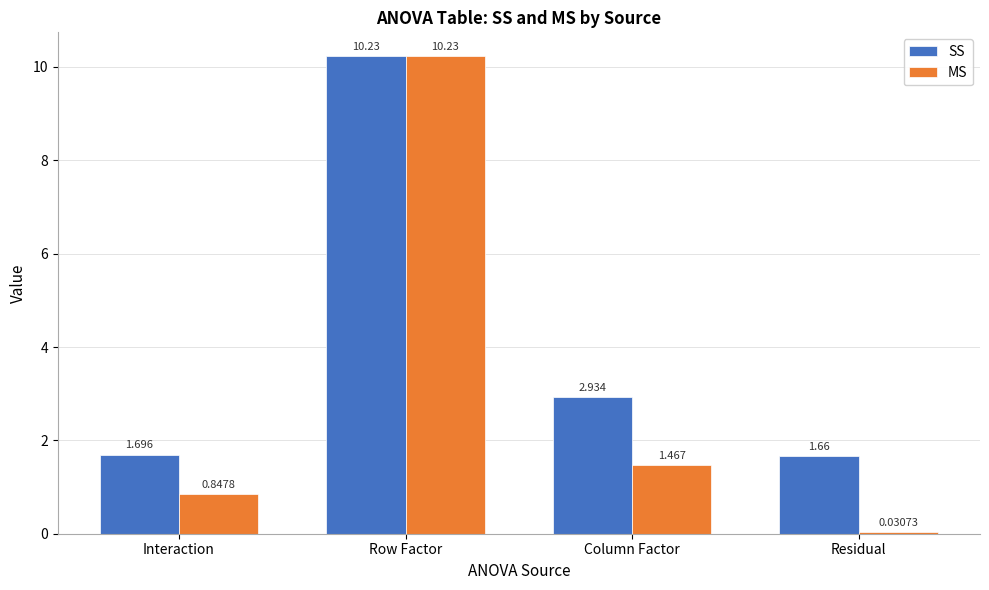

Is the value of MS at Row Factor greater than the value of SS at Interaction?

Yes